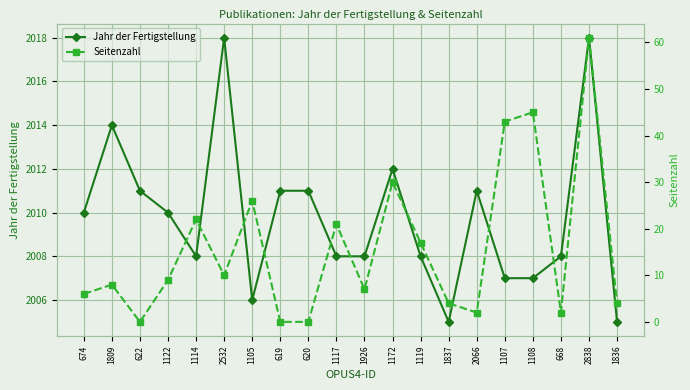

What are all the series names shown in the legend?

Jahr der Fertigstellung, Seitenzahl